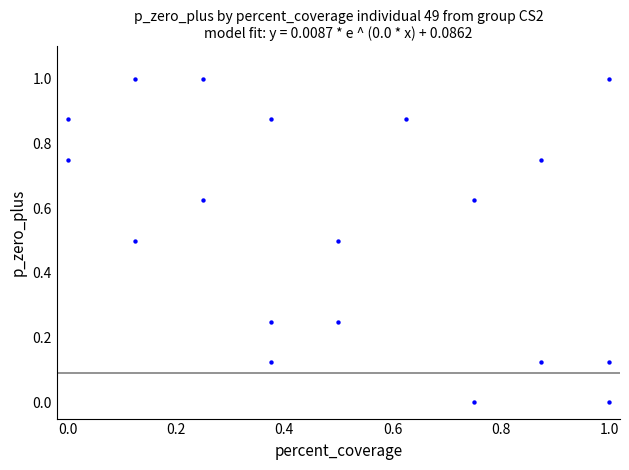

What is the range of X values (max minus min)?

1.0